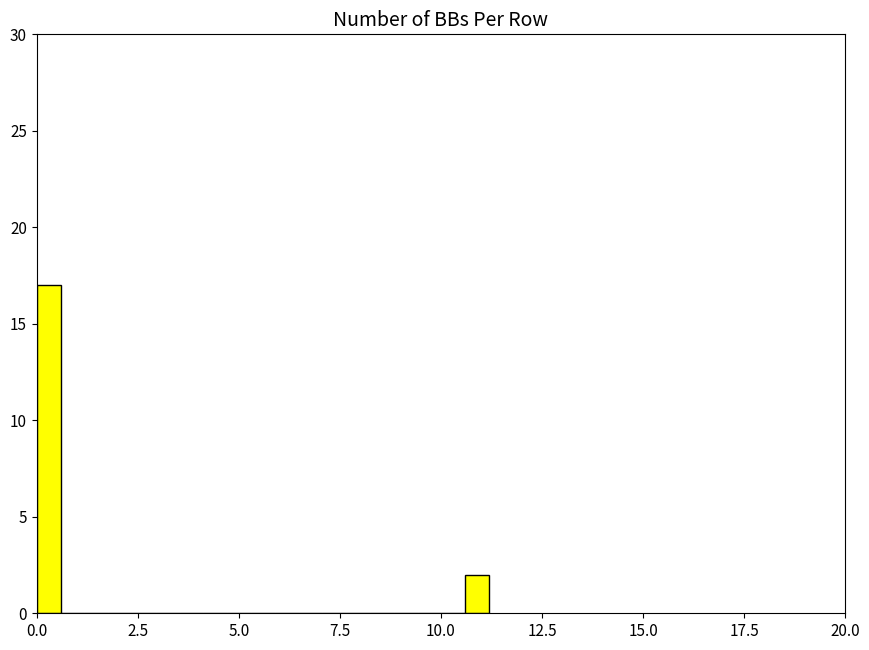

Around what value on the x-axis is the tallest bar? Give the approximate position of its centre, as read against the axis.

0.5